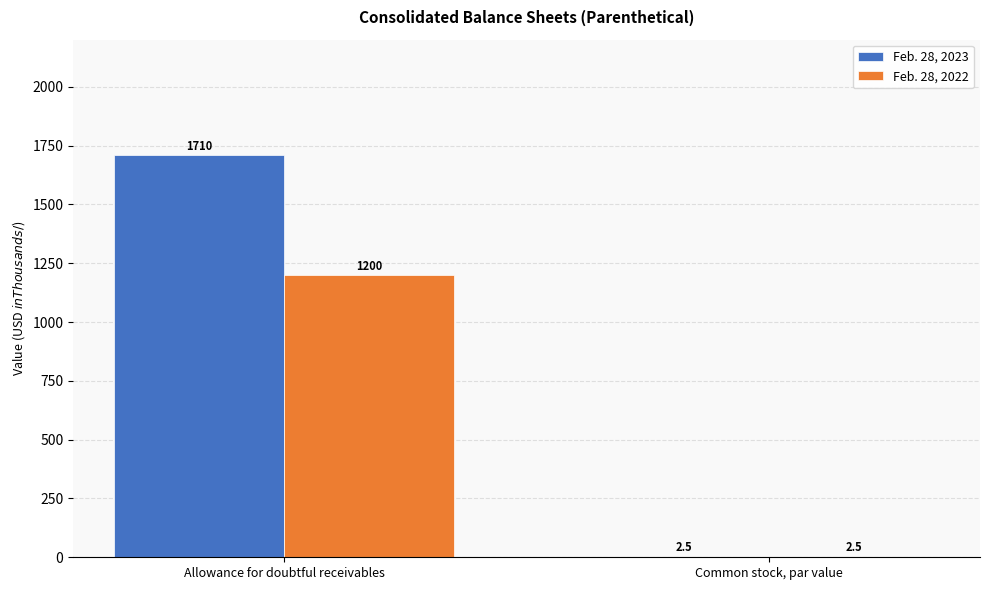

At which category is the sum across all series the highest?

Allowance for doubtful receivables